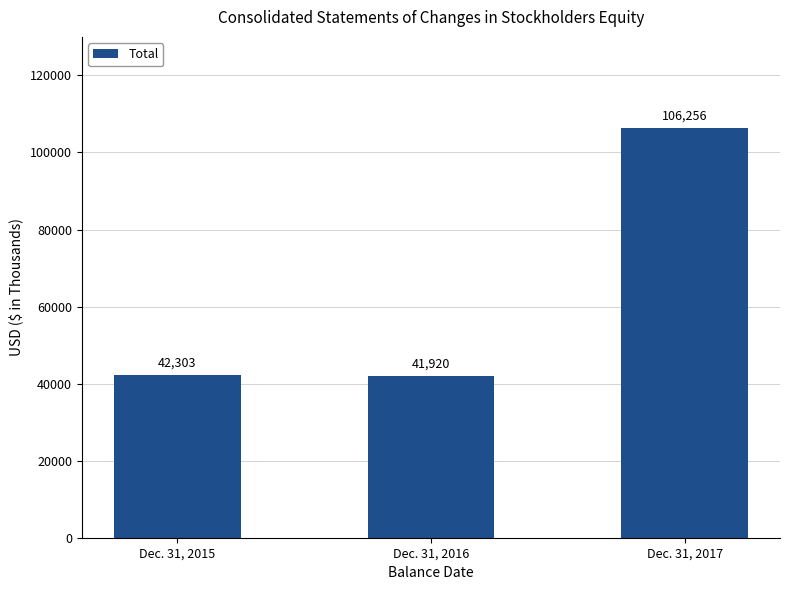

What is the sum of the values at Dec. 31, 2015 and Dec. 31, 2017?

148559